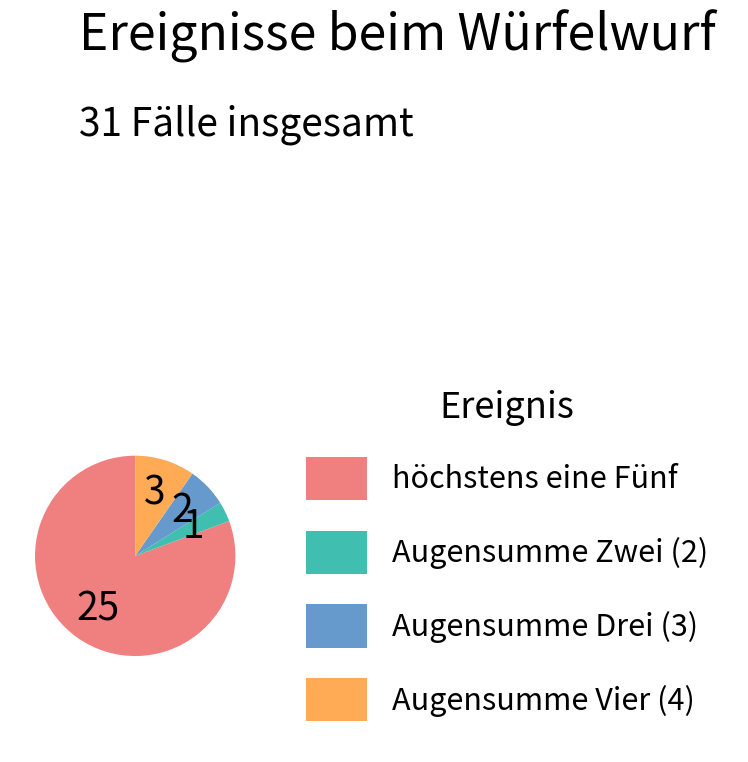

Does any single category account for the majority?

Yes